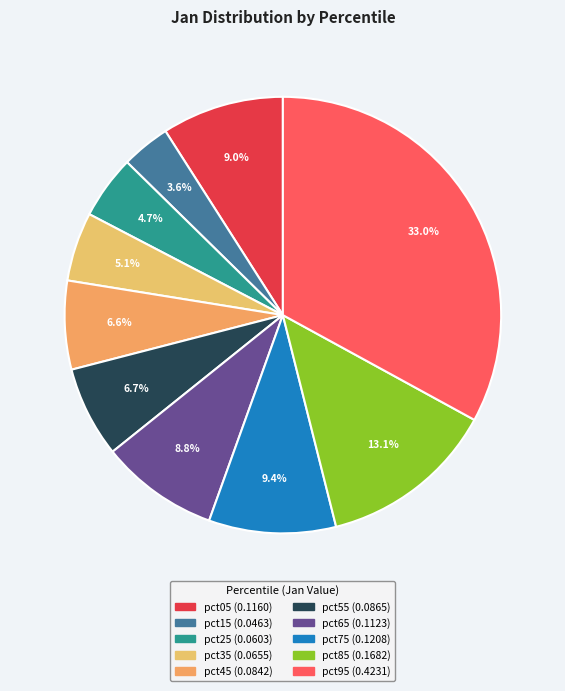

Rank the categories by value from highest to lowest.

pct95, pct85, pct75, pct05, pct65, pct55, pct45, pct35, pct25, pct15